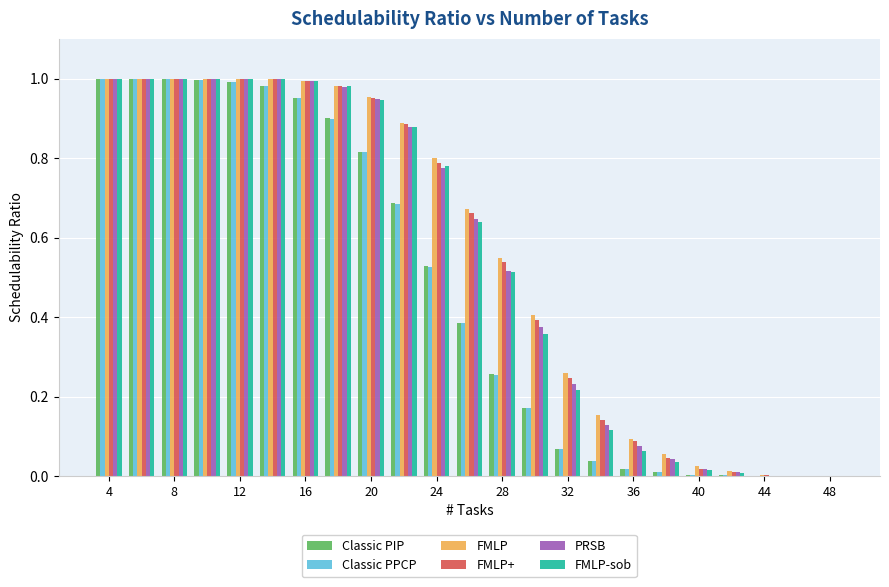

What is the sum of the PRSB values at 16 and 4?

2.0